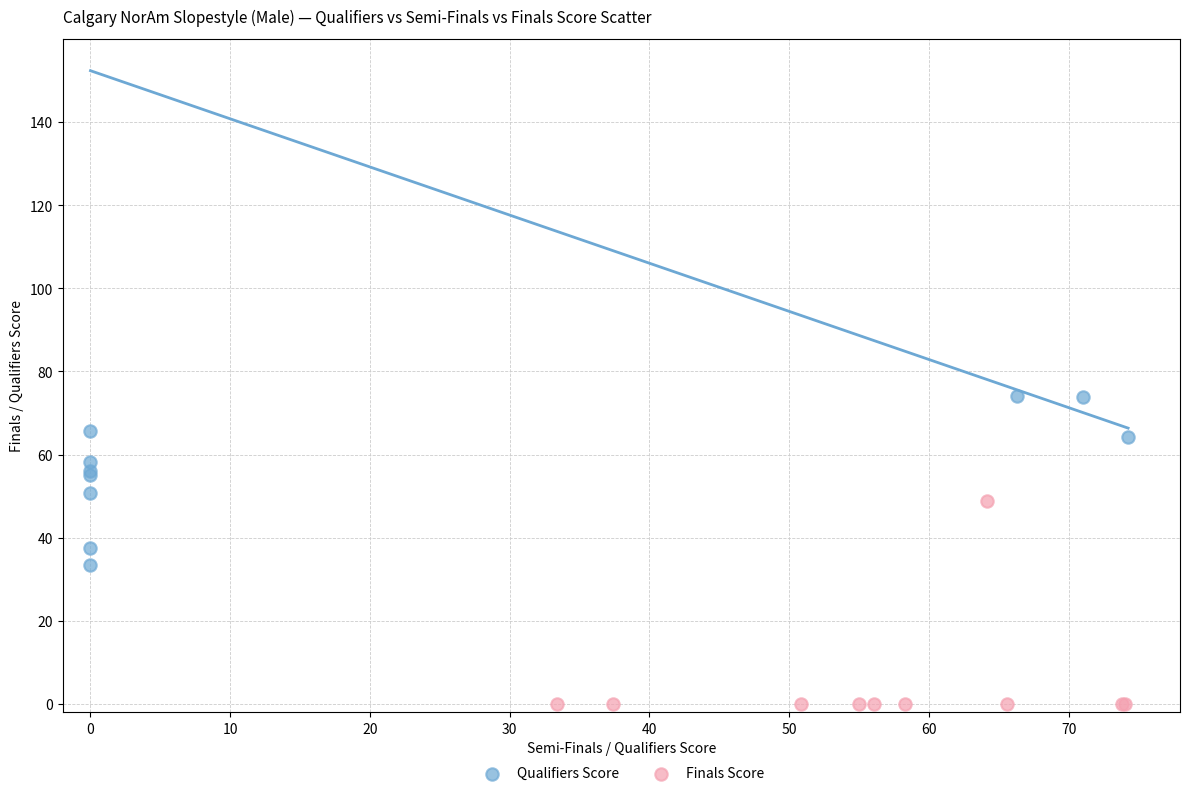

What are all the series names shown in the legend?

Qualifiers Score, Finals Score